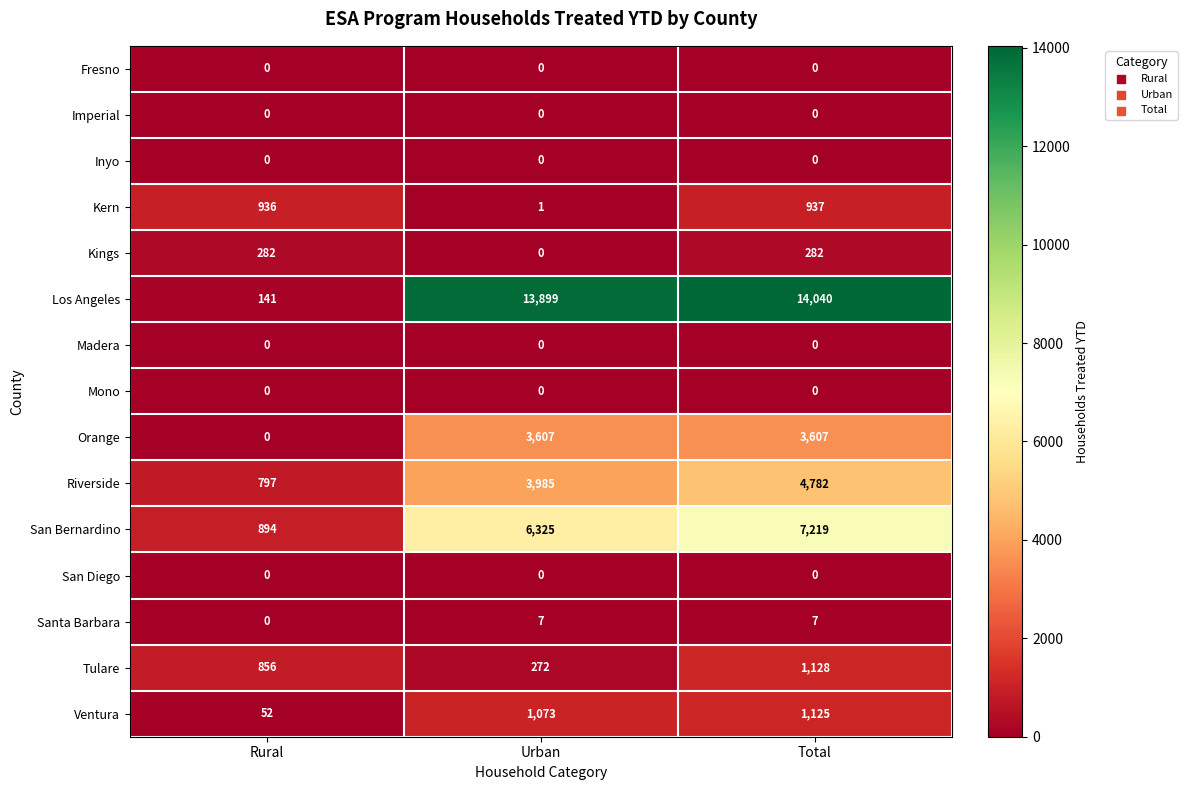

Where is Tulare nearest to the value 700?

Rural